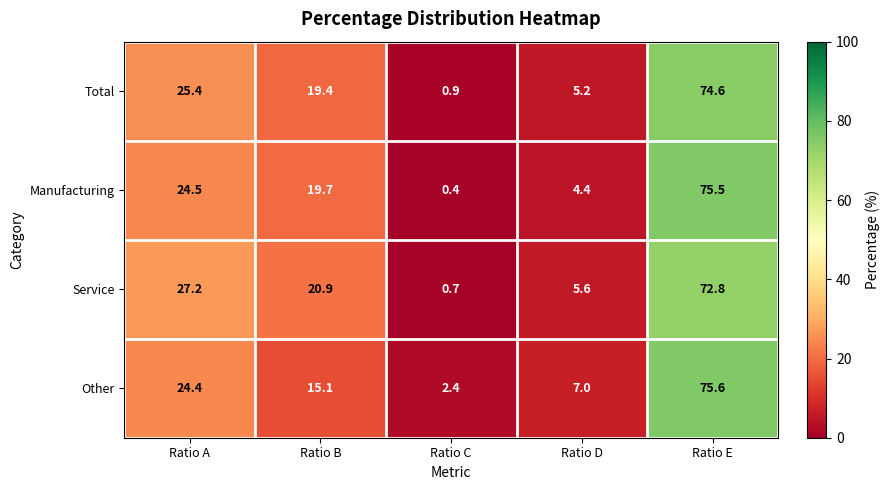

Reading left to right, what are all the values shown in this chart?

Total: 25.4	19.4	0.9	5.2	74.6
Manufacturing: 24.5	19.7	0.4	4.4	75.5
Service: 27.2	20.9	0.7	5.6	72.8
Other: 24.4	15.1	2.4	7.0	75.6